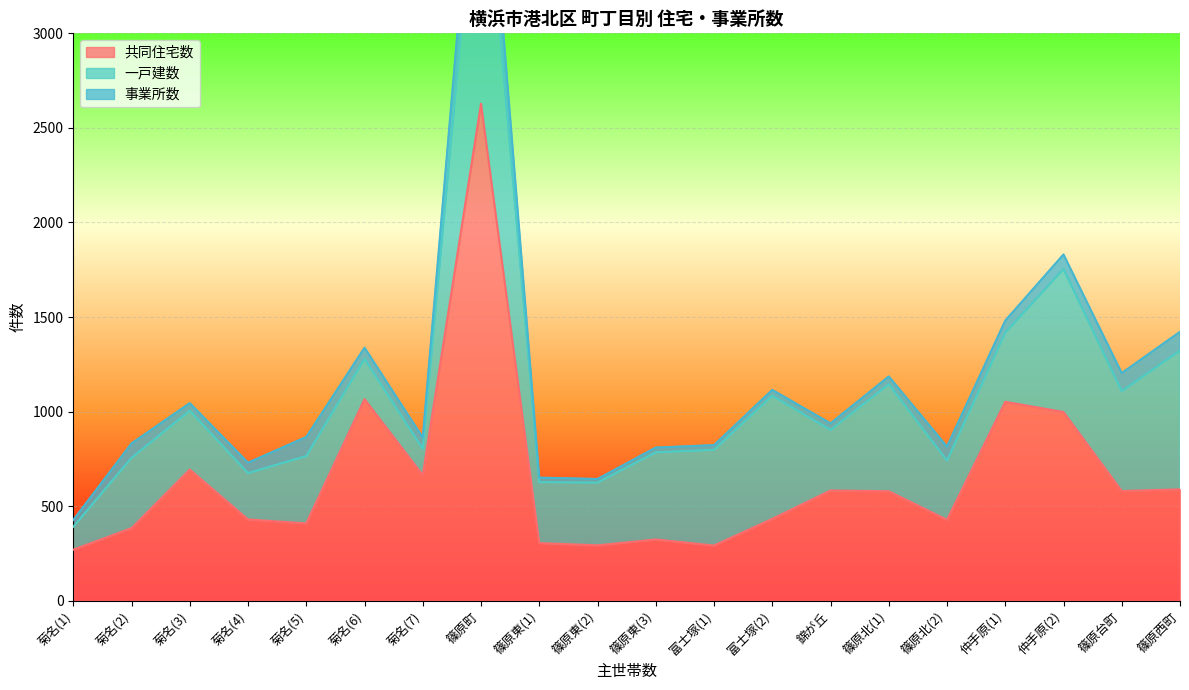

How many data points in 一戸建数 are above 365?

9